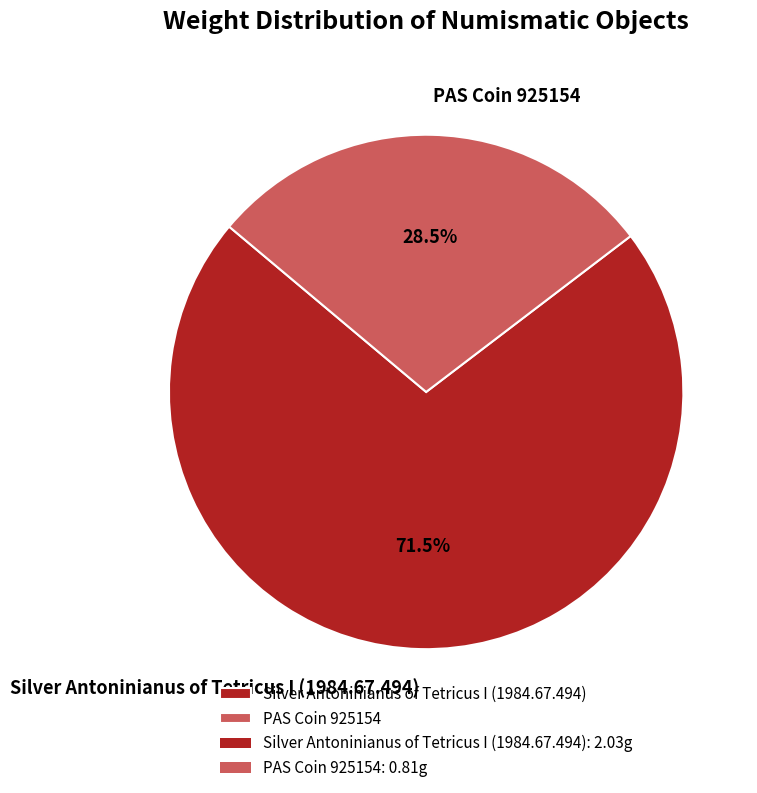

What portion of the pie excludes Silver Antoninianus of Tetricus I (1984.67.494)?

28.5%